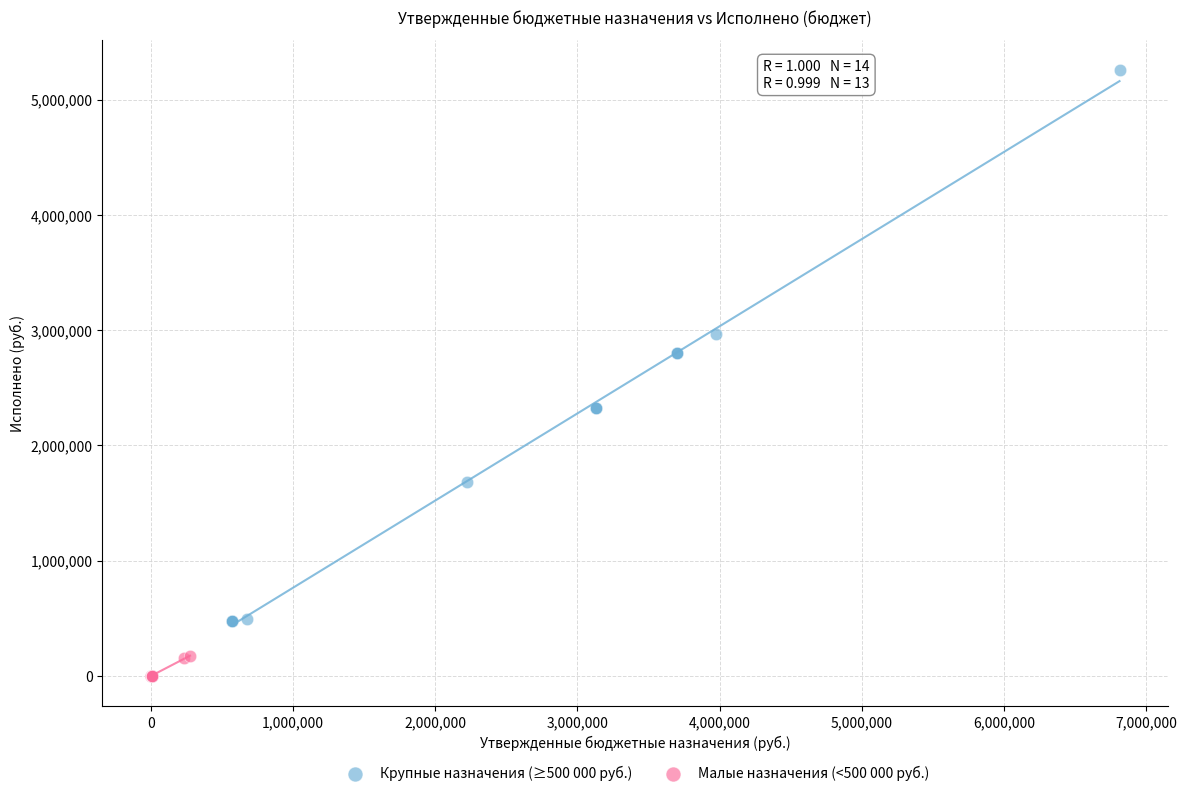

Which series contains the lowest Y value?

Малые назначения (<500 000 руб.)